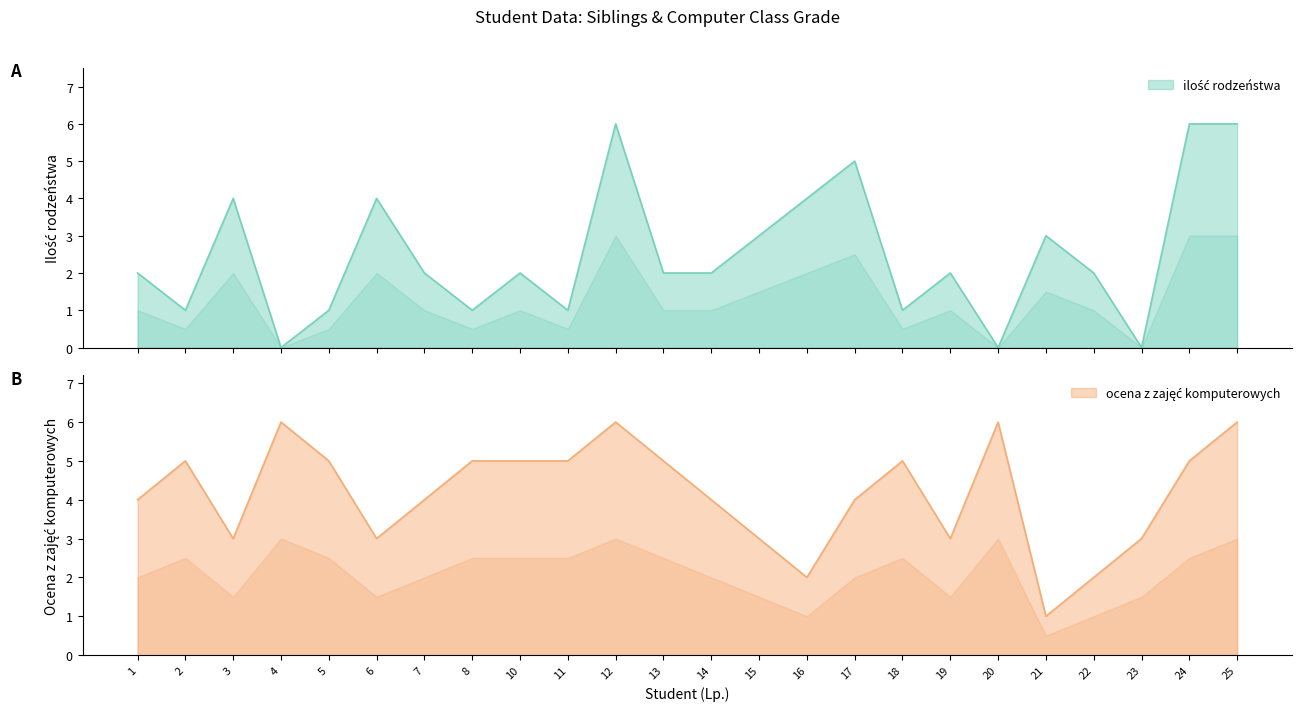

List the series in order of their peak value, highest first.

ilość rodzeństwa, ocena z zajęć komputerowych